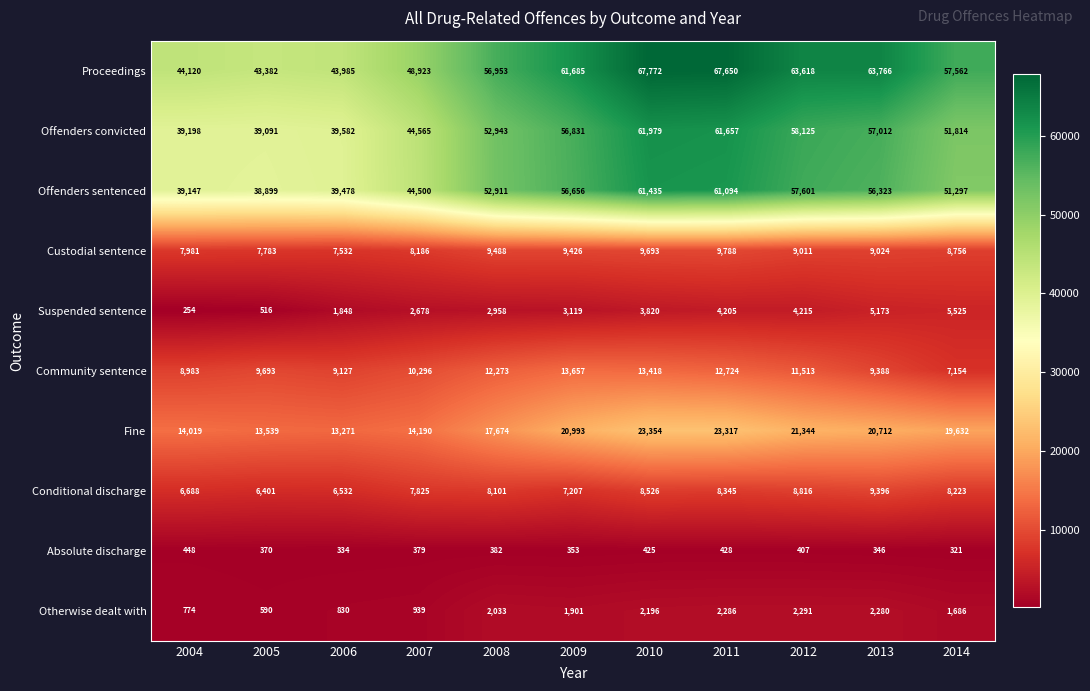

Is it true that Fine equals 5309 at 2008?

False